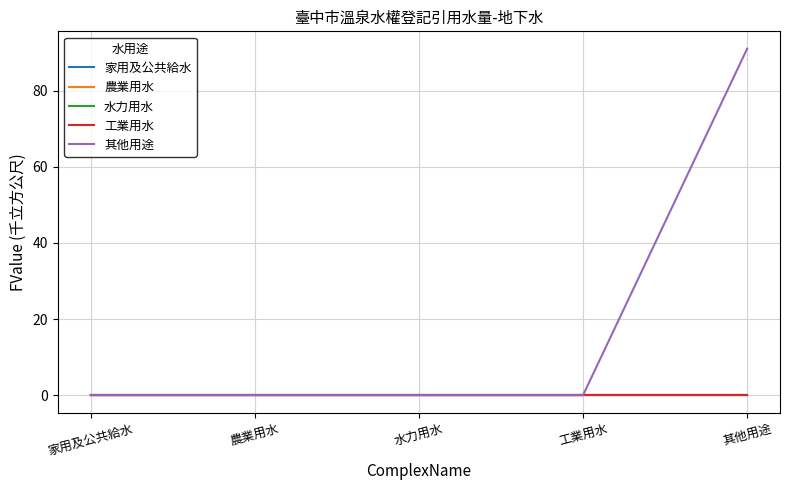

Does the chart display data point markers on the line(s)?

No